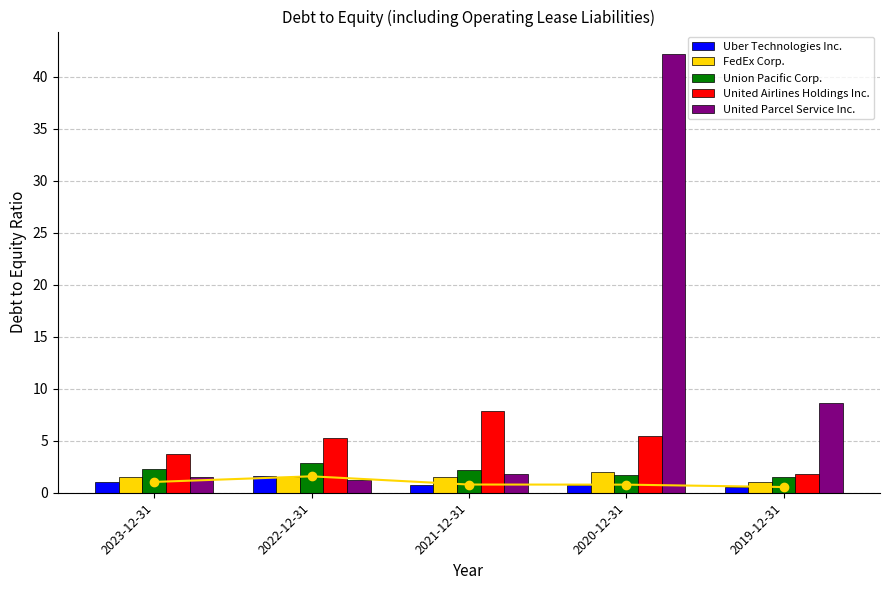

Reading right to left, transcribe all the data shown in this chart.

Uber Technologies Inc.: 2019-12-31=0.6	2020-12-31=0.8	2021-12-31=0.8	2022-12-31=1.6	2023-12-31=1.0
FedEx Corp.: 2019-12-31=1.0	2020-12-31=2.0	2021-12-31=1.5	2022-12-31=1.5	2023-12-31=1.5
Union Pacific Corp.: 2019-12-31=1.5	2020-12-31=1.7	2021-12-31=2.2	2022-12-31=2.9	2023-12-31=2.3
United Airlines Holdings Inc.: 2019-12-31=1.8	2020-12-31=5.5	2021-12-31=7.8	2022-12-31=5.3	2023-12-31=3.7
United Parcel Service Inc.: 2019-12-31=8.6	2020-12-31=42.2	2021-12-31=1.8	2022-12-31=1.2	2023-12-31=1.5